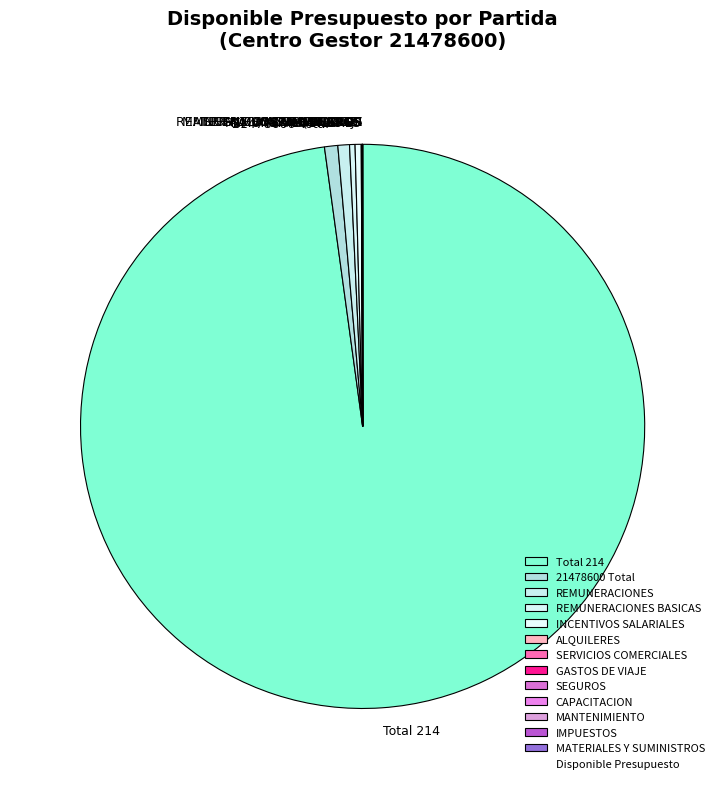

True or false: REMUNERACIONES BASICAS accounts for 11% of the total.

False